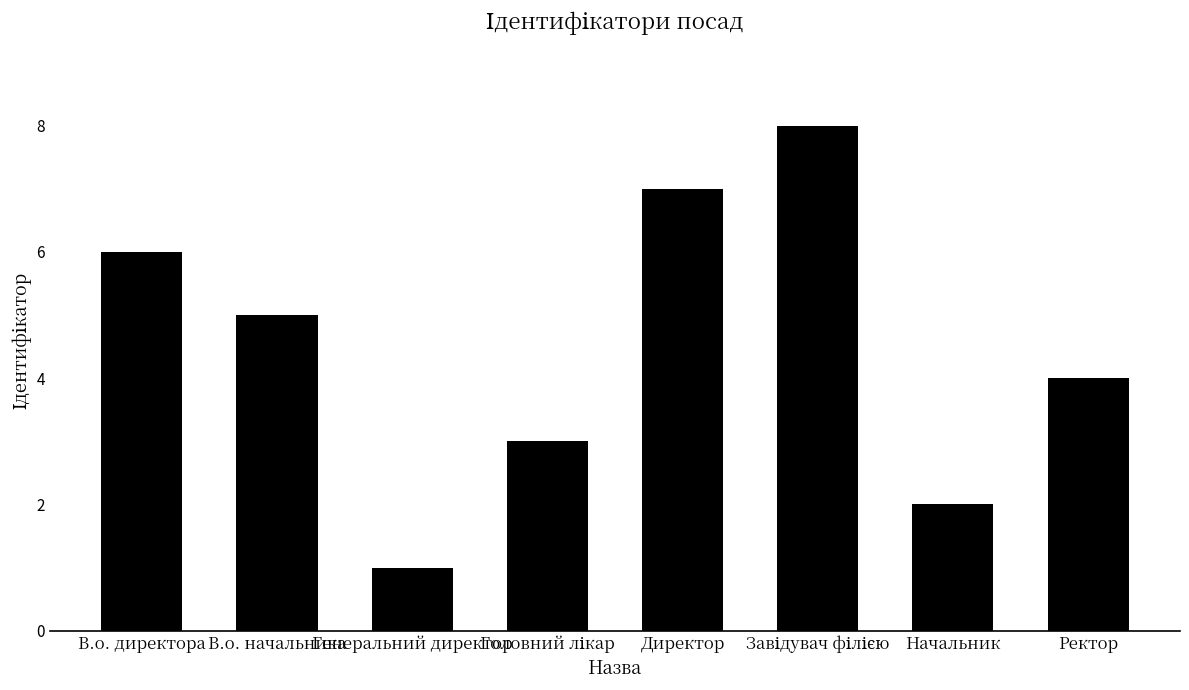

What is the greatest value displayed?

8